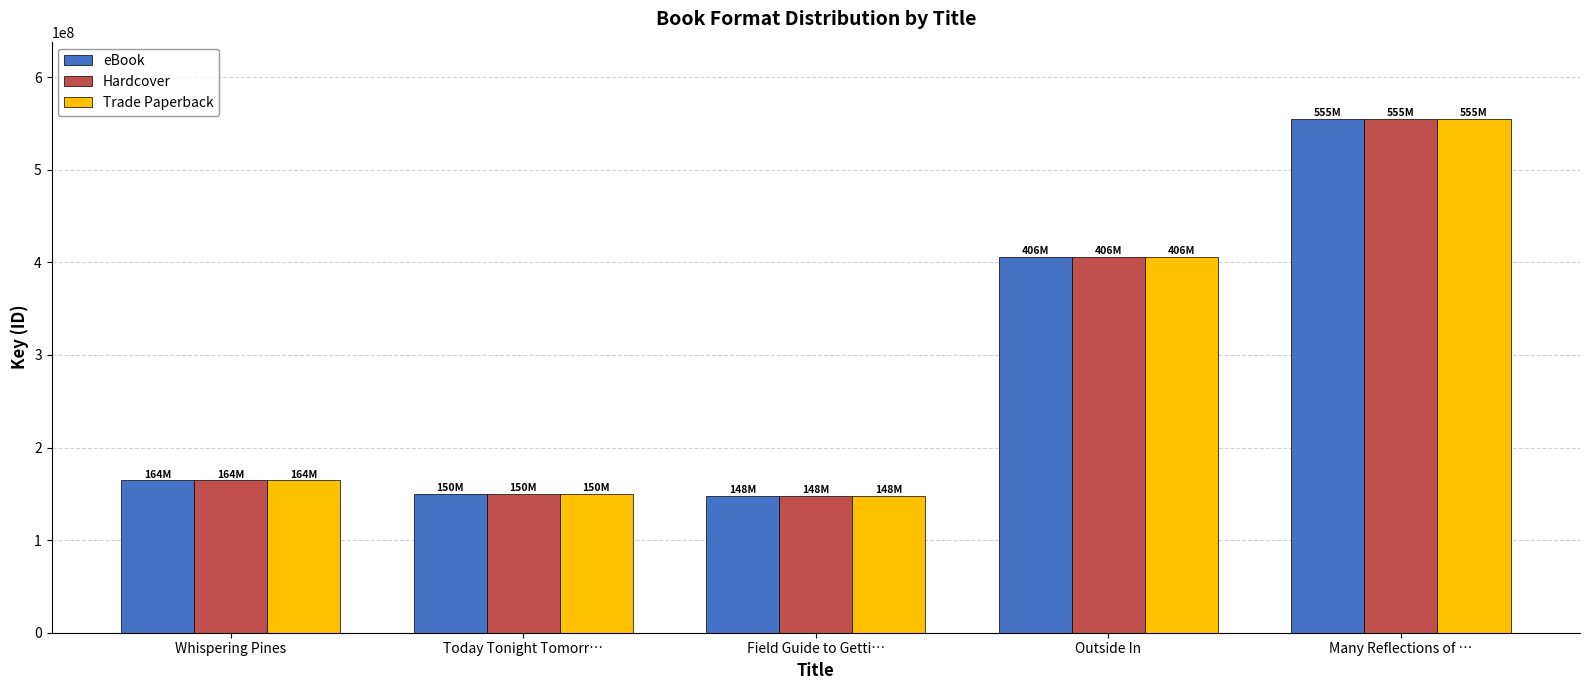

How many values in the eBook series are below 164436373?

2